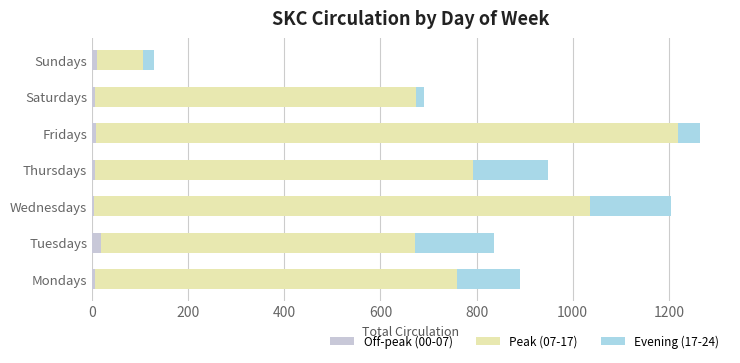

How many data points does each series have?

7